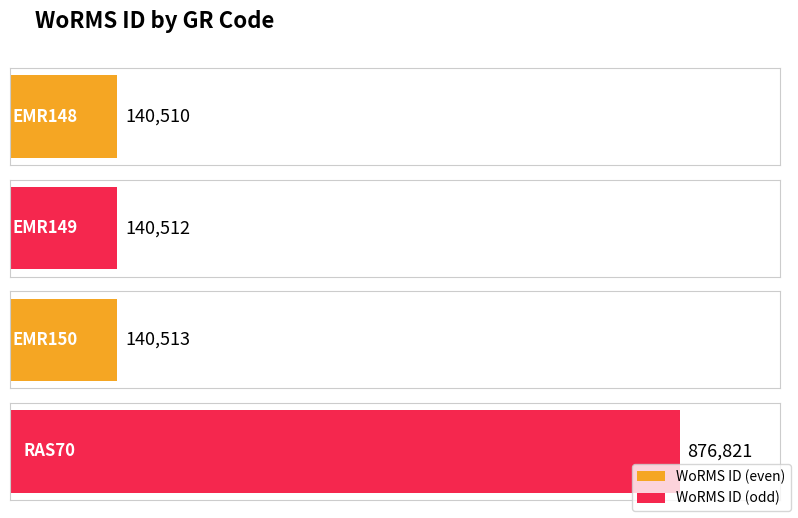

Which label corresponds to the smallest value in the chart?

EMR148